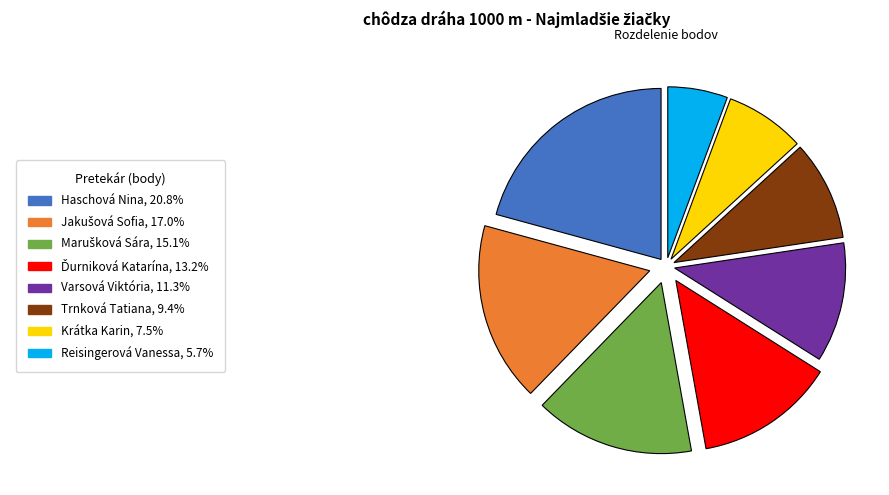

How many slices are in this pie chart?

8